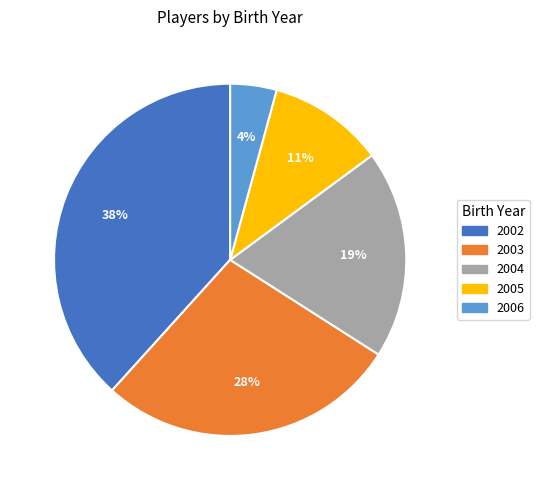

To the nearest percent, what portion does 2002 represent?

38%